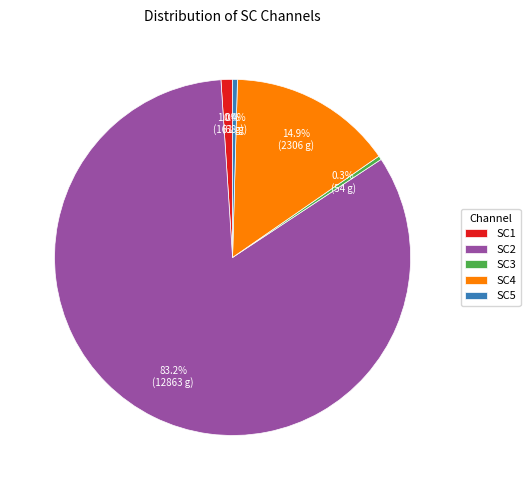

Is there any slice that represents more than half of the pie?

Yes